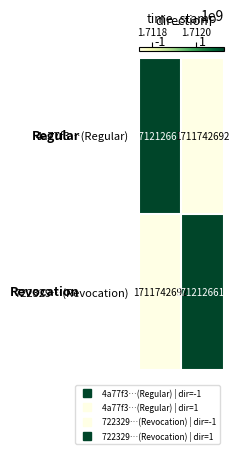

Reading left to right, list all the values displayed in this chart.

4a77f3…(Regular): -1=1712126617	1=1711742692
722329…(Revocation): -1=1711742692	1=1712126617